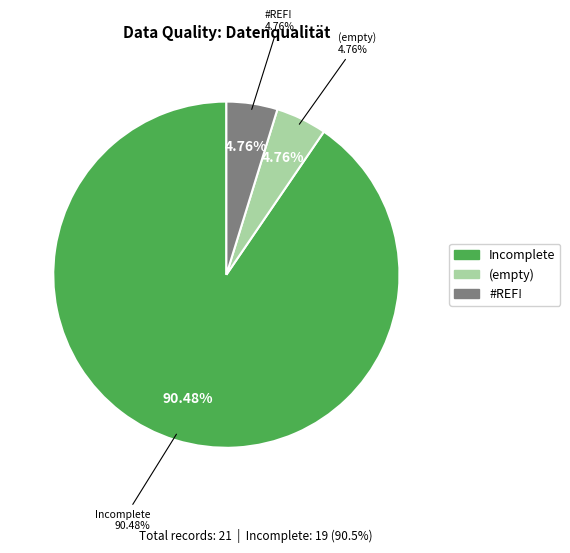

Which slice represents more than half of the pie?

Incomplete